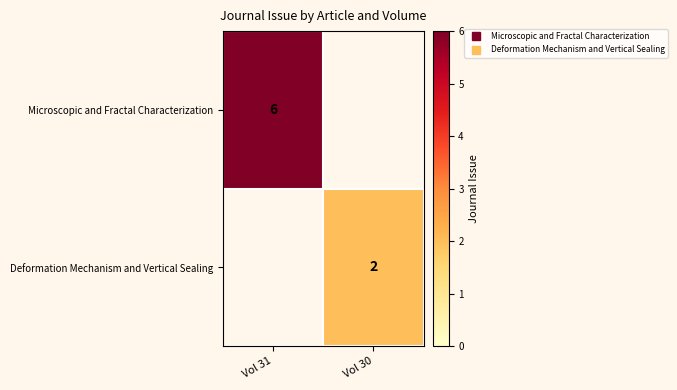

List the series in order of their peak value, highest first.

Microscopic and Fractal Characterization, Deformation Mechanism and Vertical Sealing